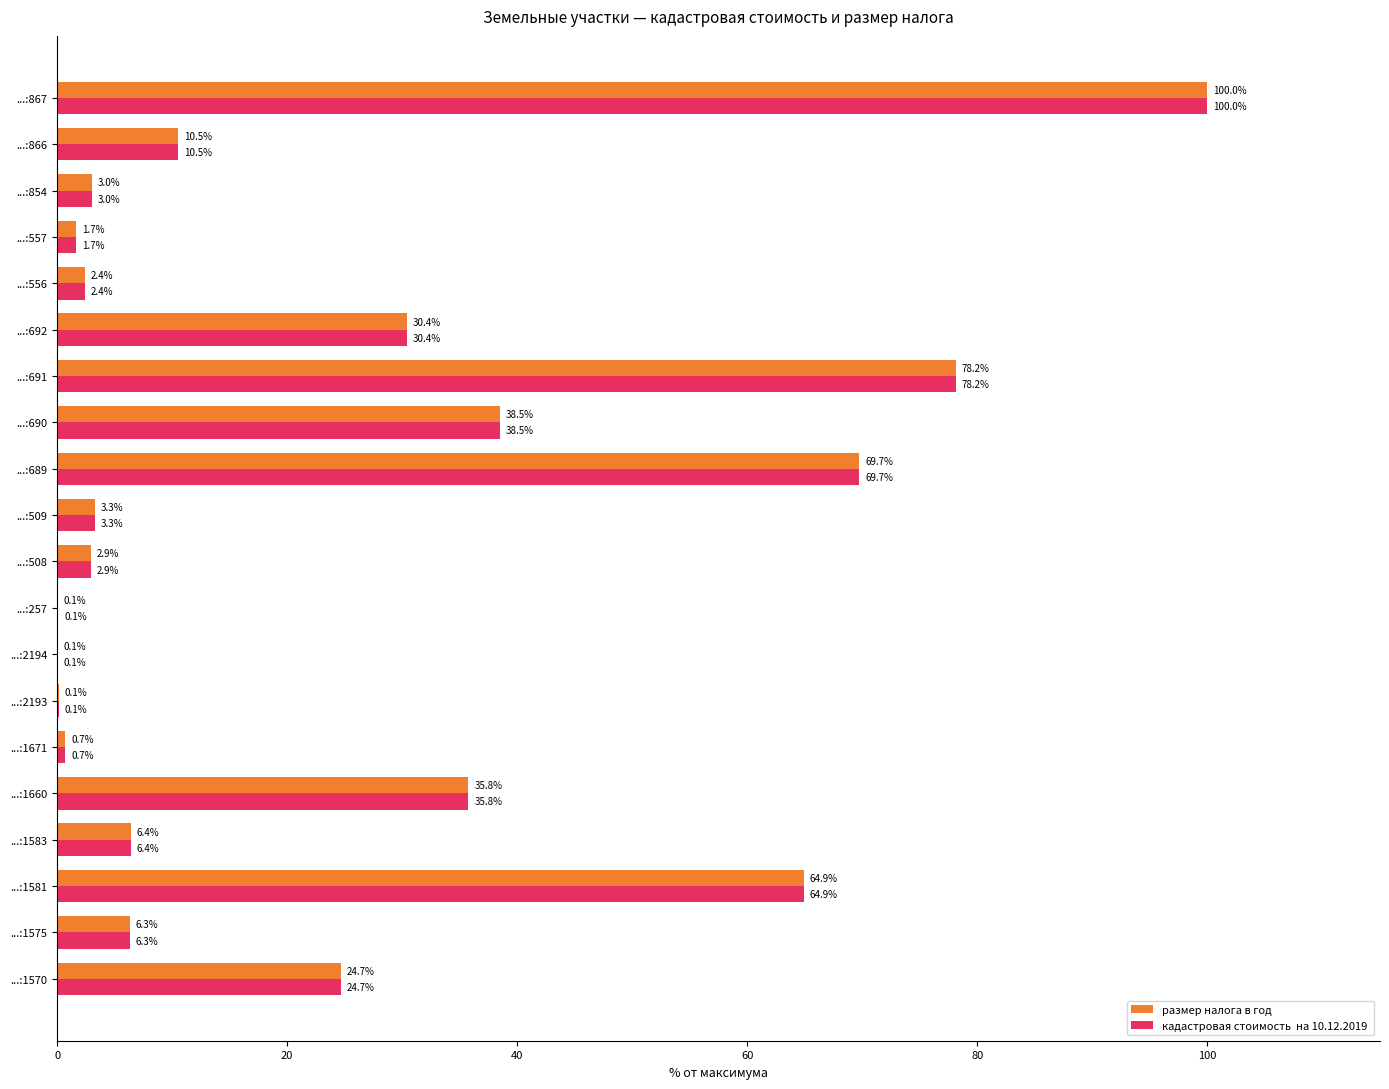

At which category does the chart reach its peak across all series?

...:867